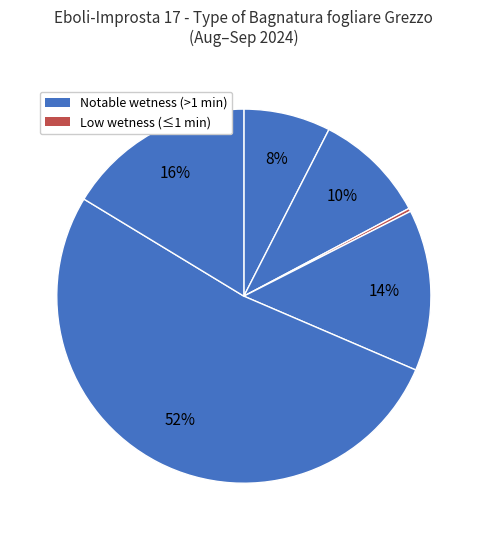

How many slices are in this pie chart?

6